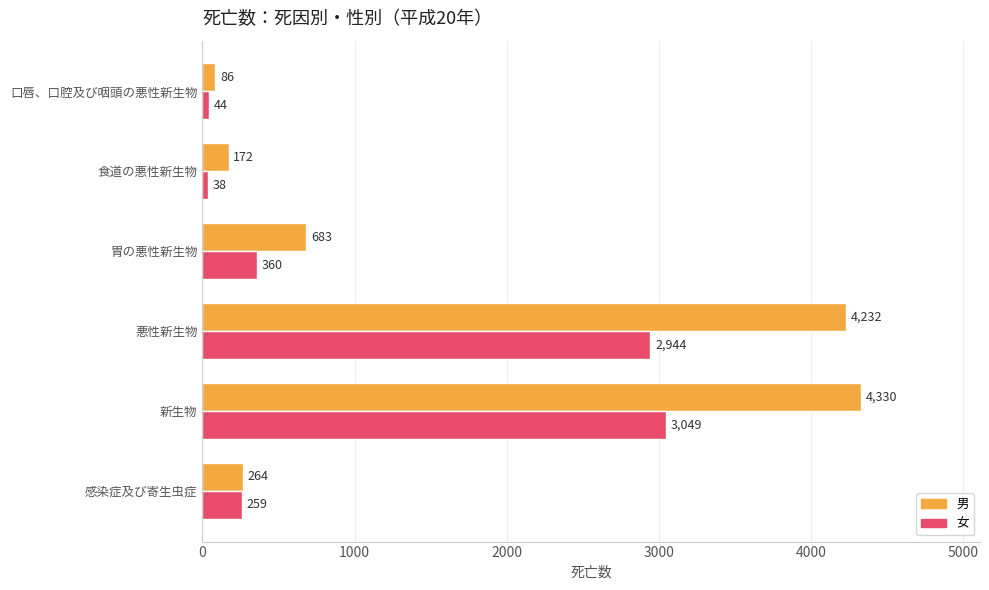

What is the total value across all series at 悪性新生物?

7176